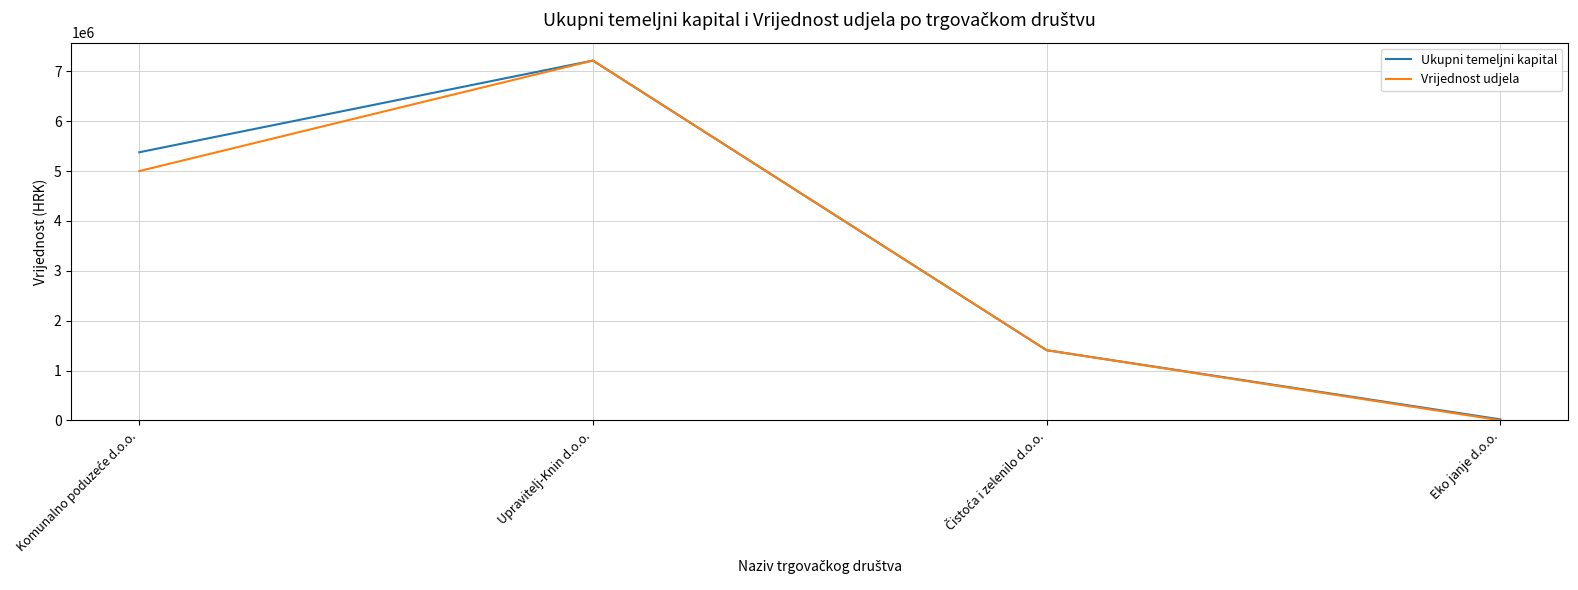

How many Vrijednost udjela values are between 1408000 and 7216600?

3